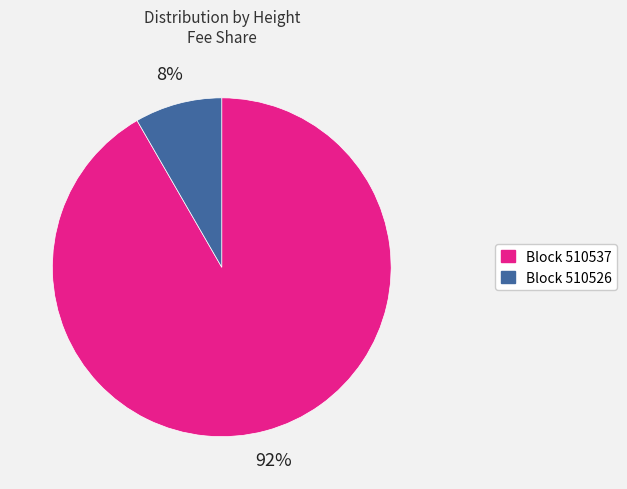

Which slice is the smallest?

Block 510526